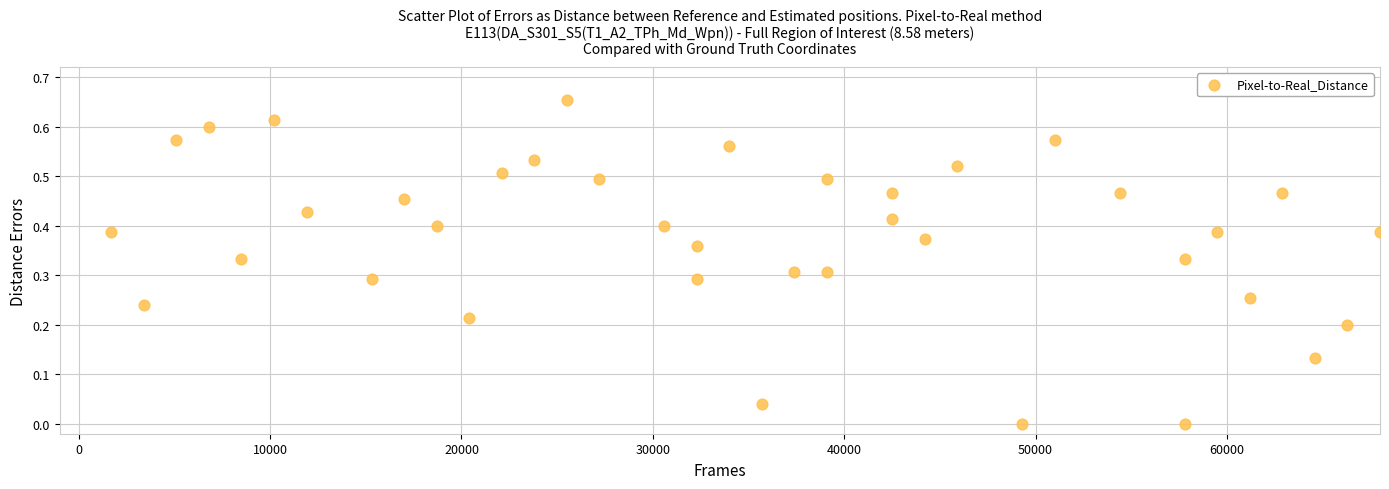

What is the range of X values (max minus min)?

66300.0